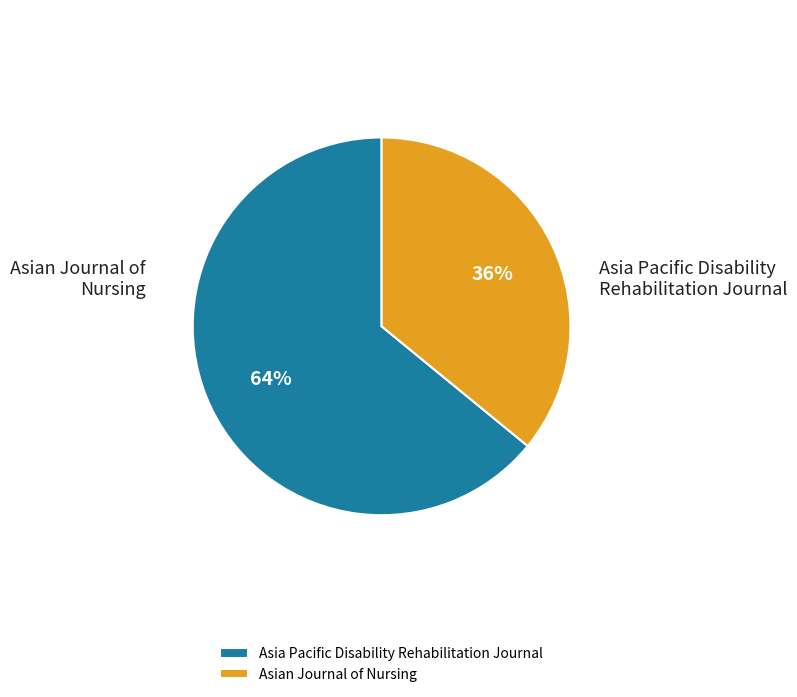

Rank the categories by value from highest to lowest.

Asia Pacific Disability Rehabilitation Journal, Asian Journal of Nursing